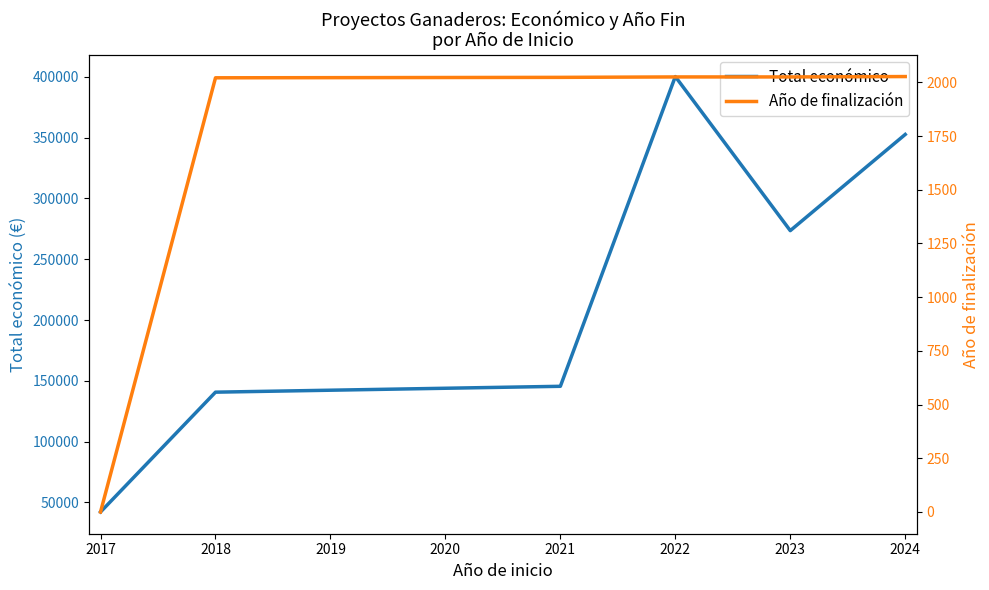

Is this an area chart (filled region under the line)?

No